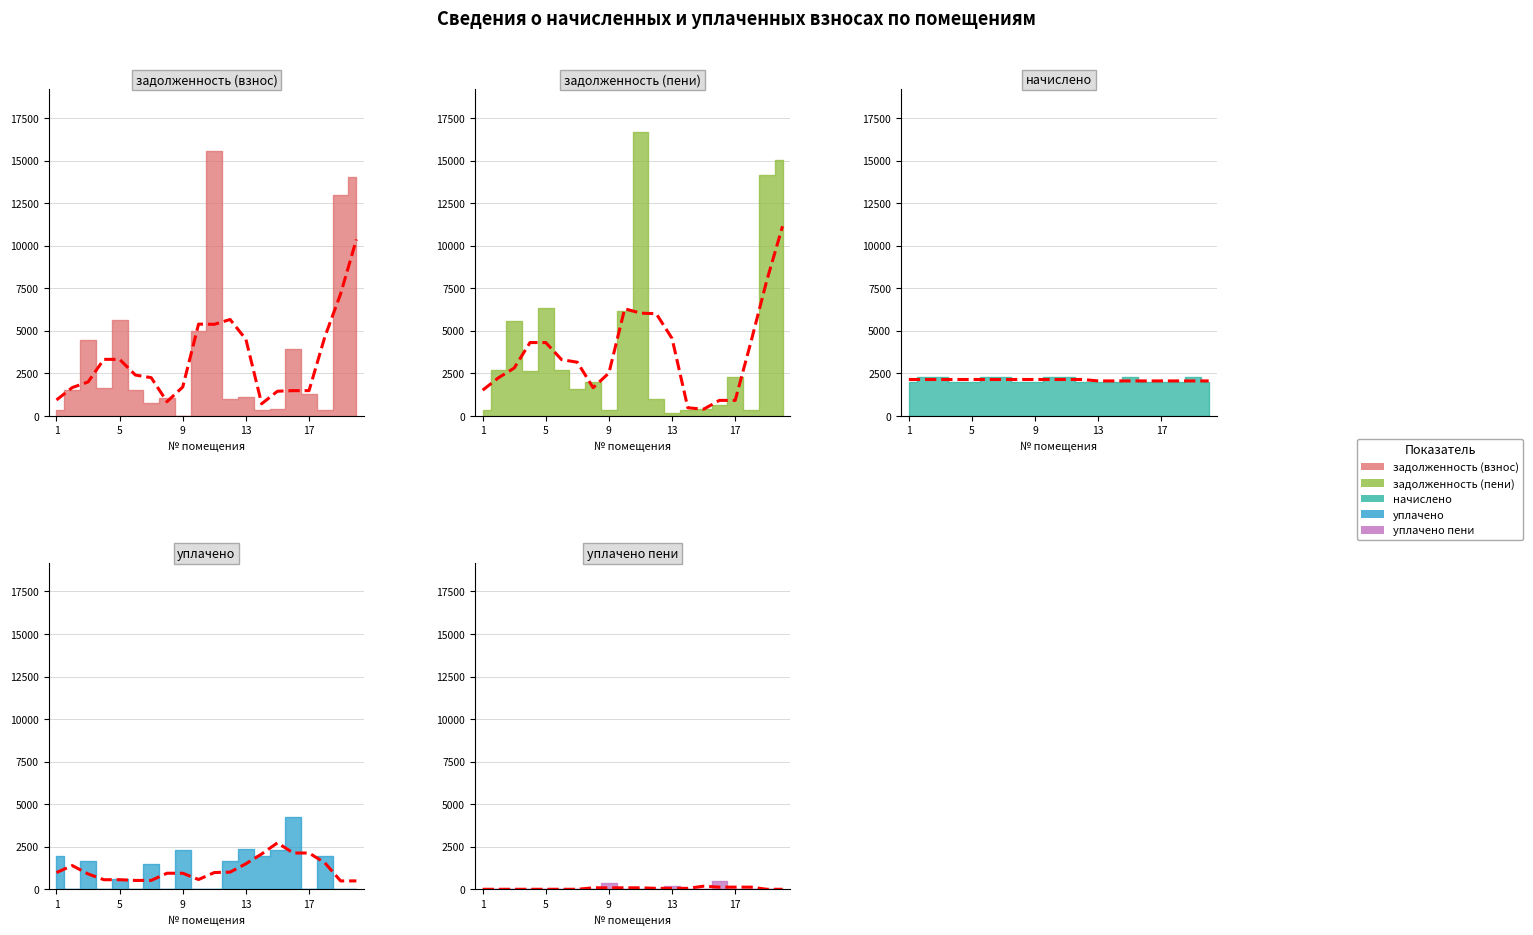

Are the bars horizontal?

No